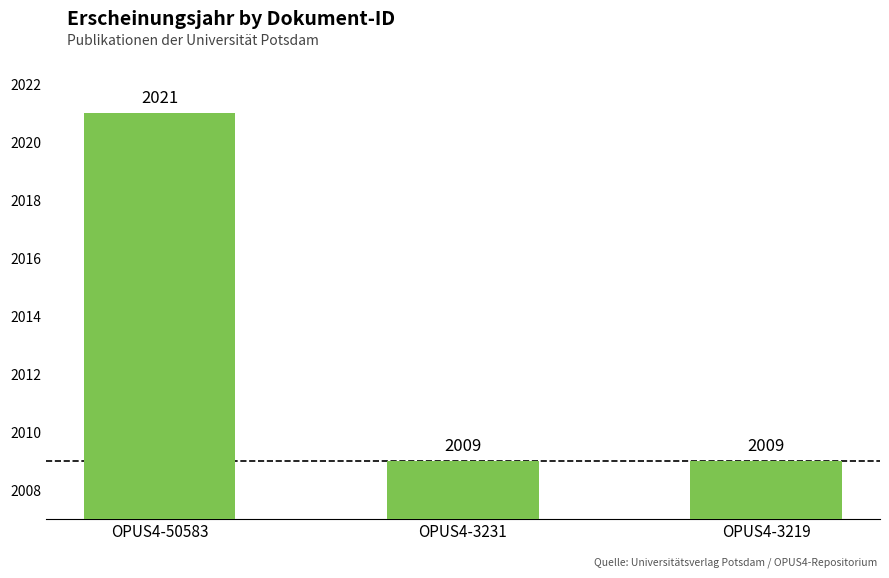

What is the value of the 3rd bar from the left?

2009